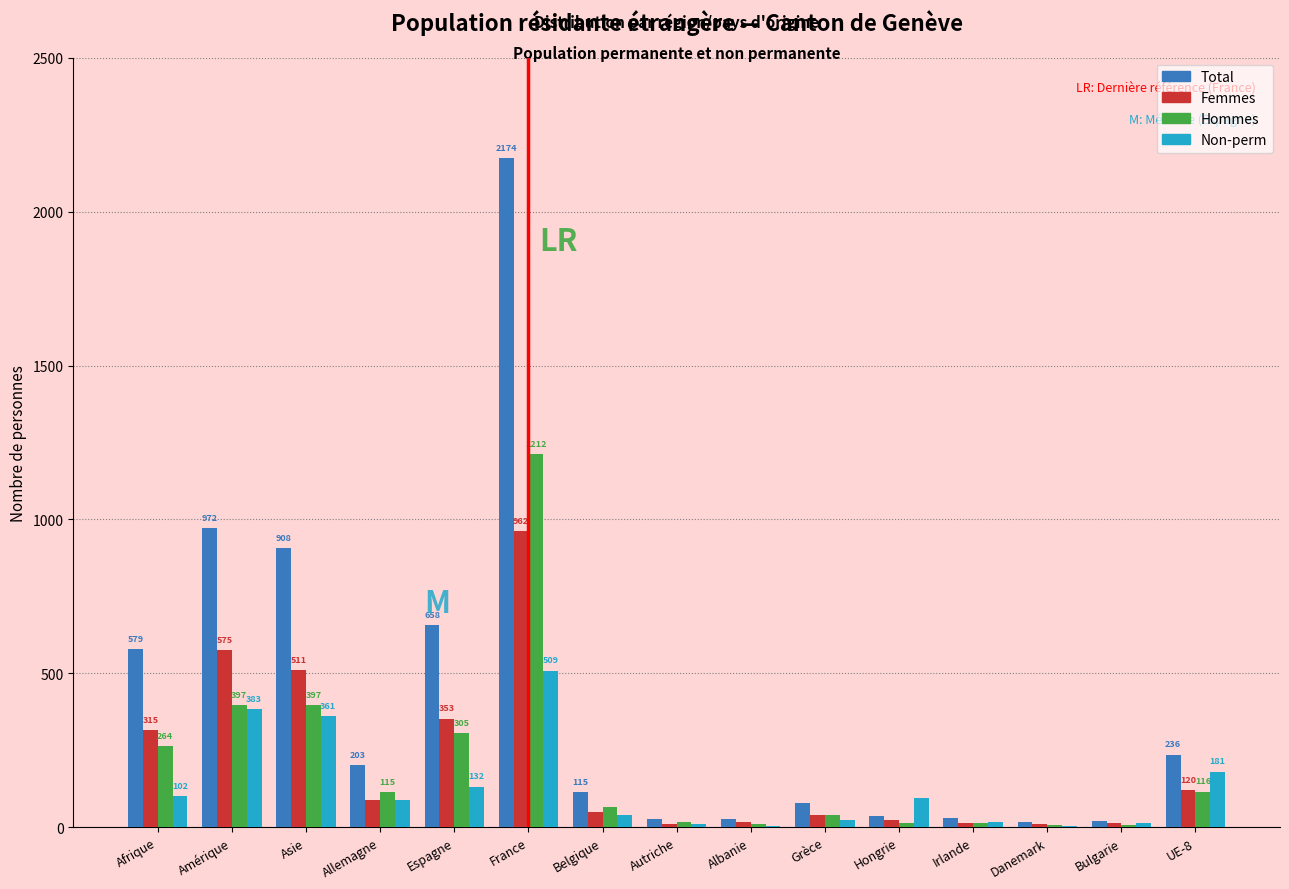

At which label does Total reach its peak?

France